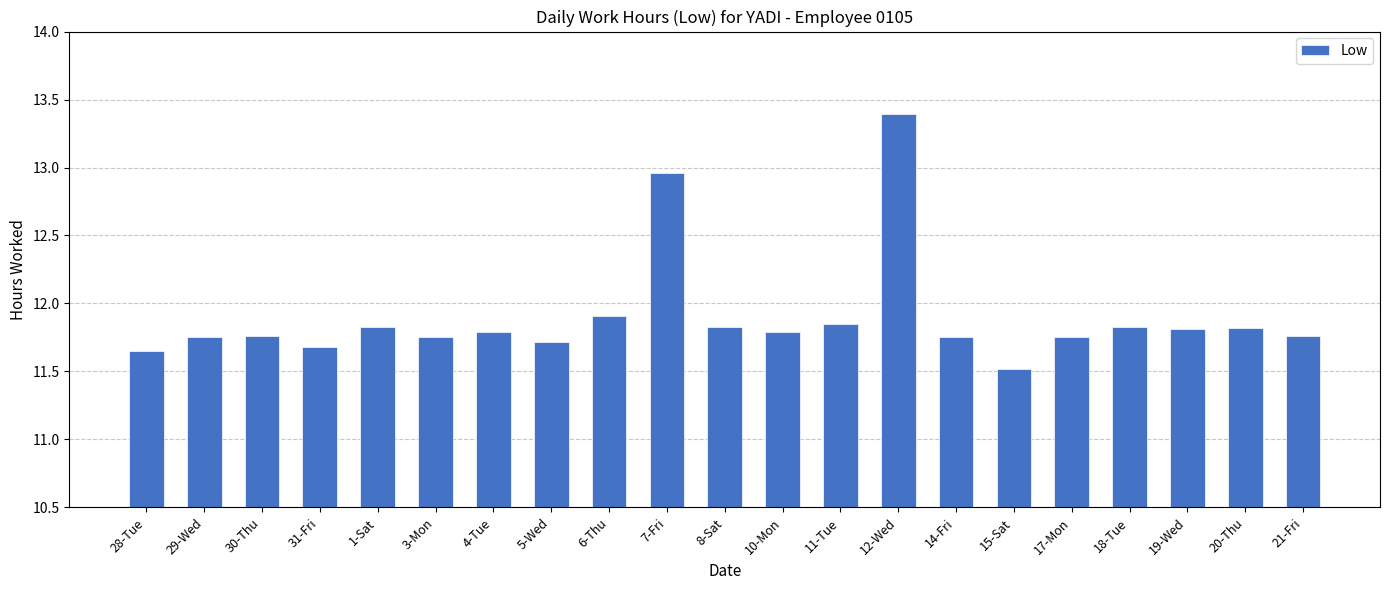

The chart shows a value of 11.8 at 21-Fri. True or false?

True